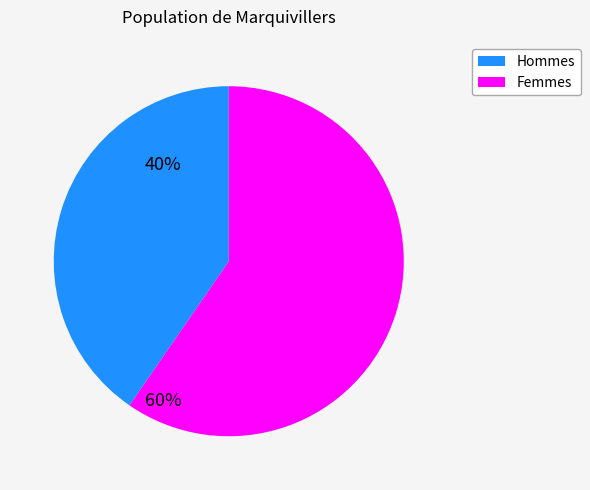

Does any single category account for the majority?

Yes